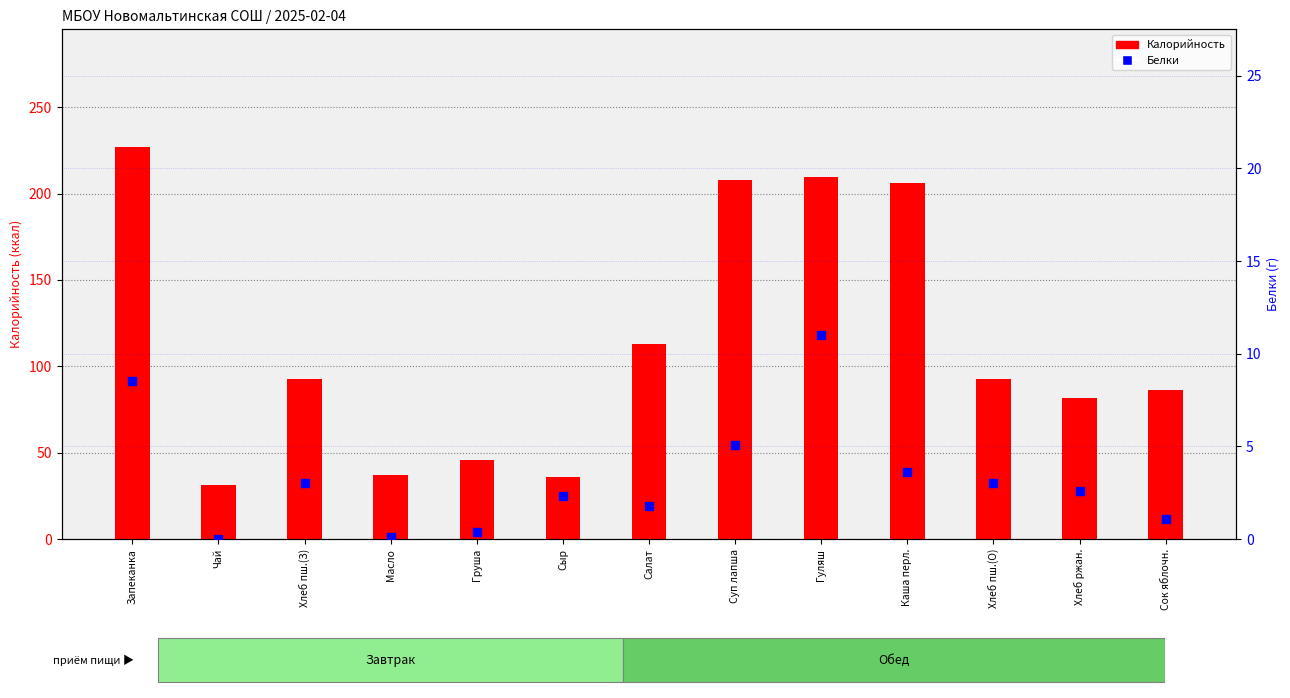

Which series has the largest total across all categories?

Калорийность